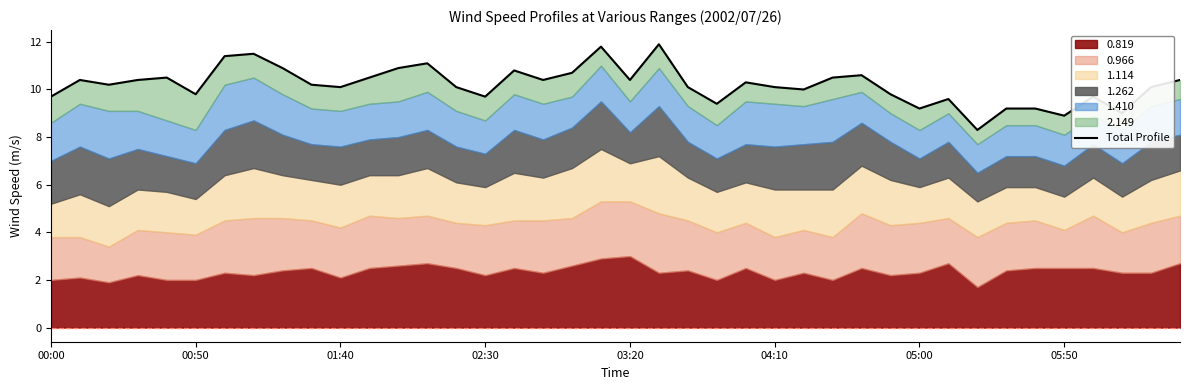

Between 32 and 33, which is larger?

33